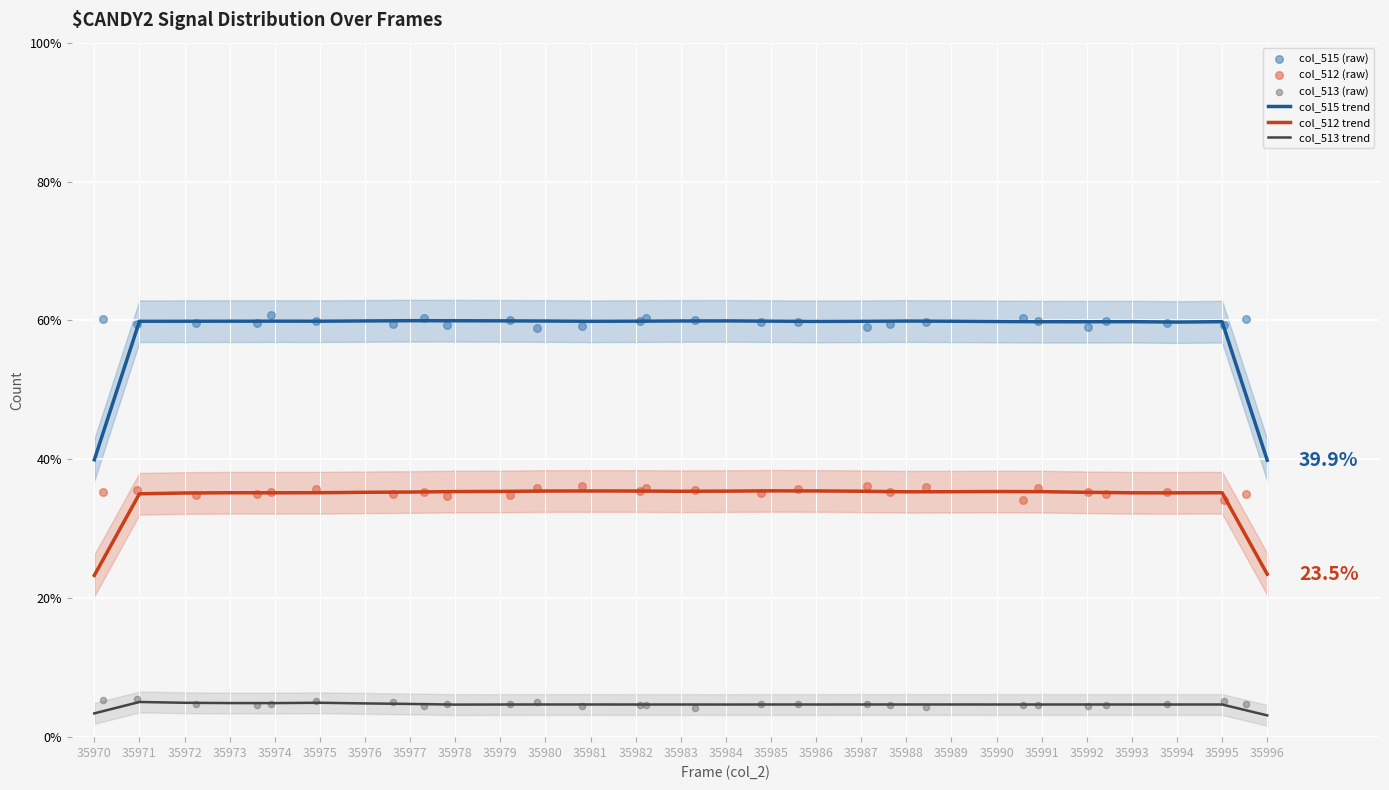

Which series has the largest total across all categories?

col_515 (raw)